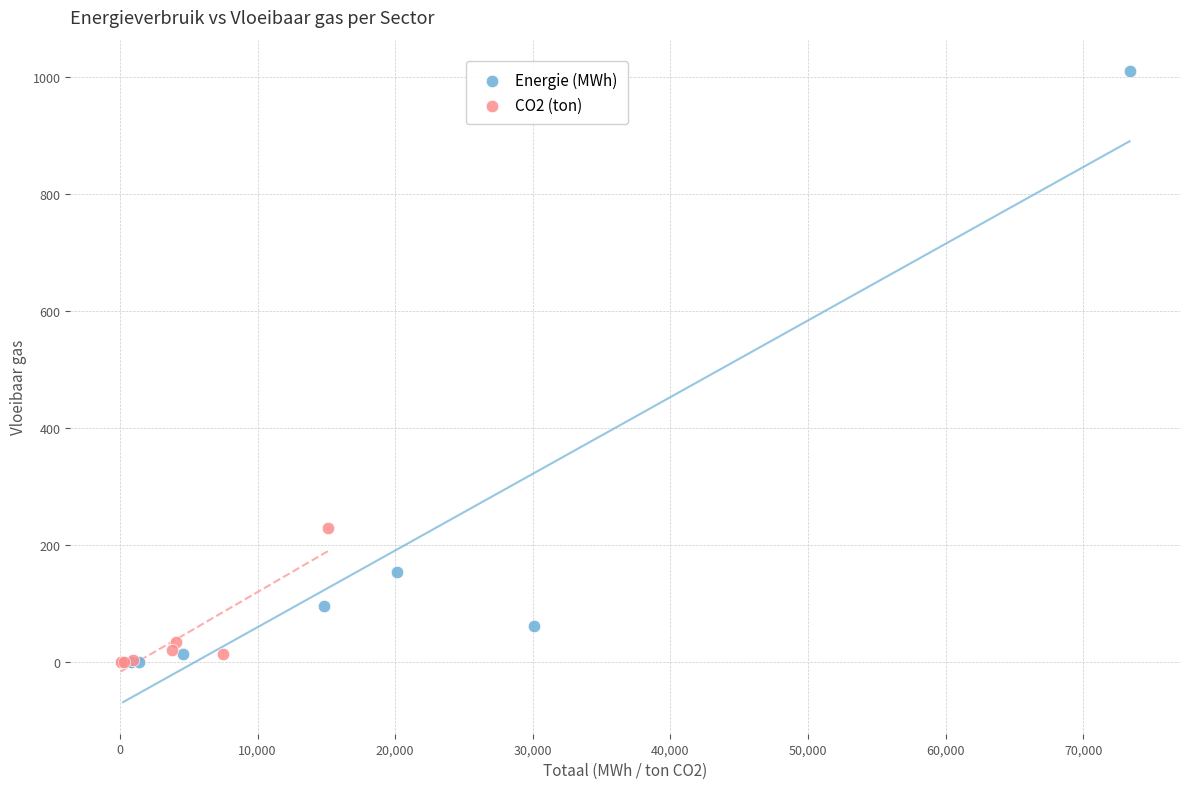

What are all the series names shown in the legend?

Energie (MWh), CO2 (ton)